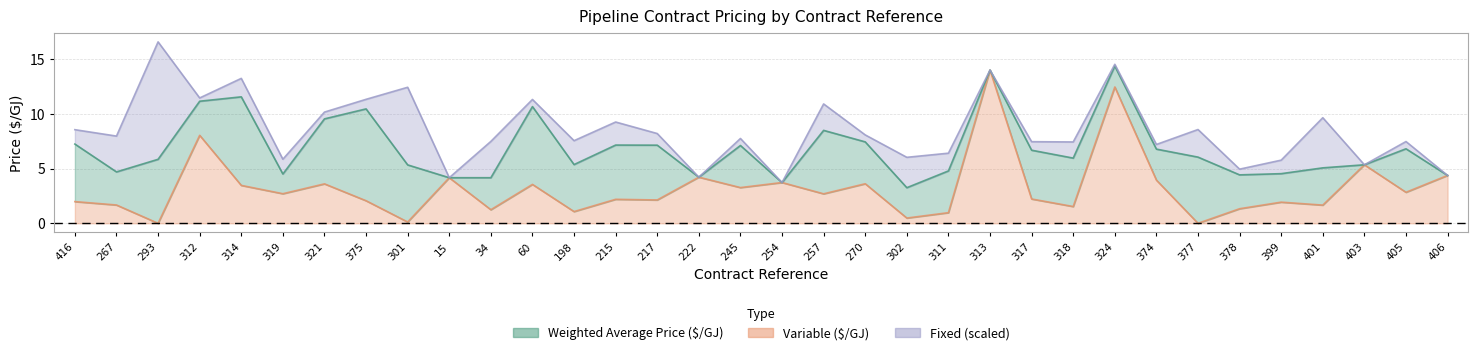

True or false: Variable ($/GJ) and Weighted Average Price ($/GJ) cross at least once.

False